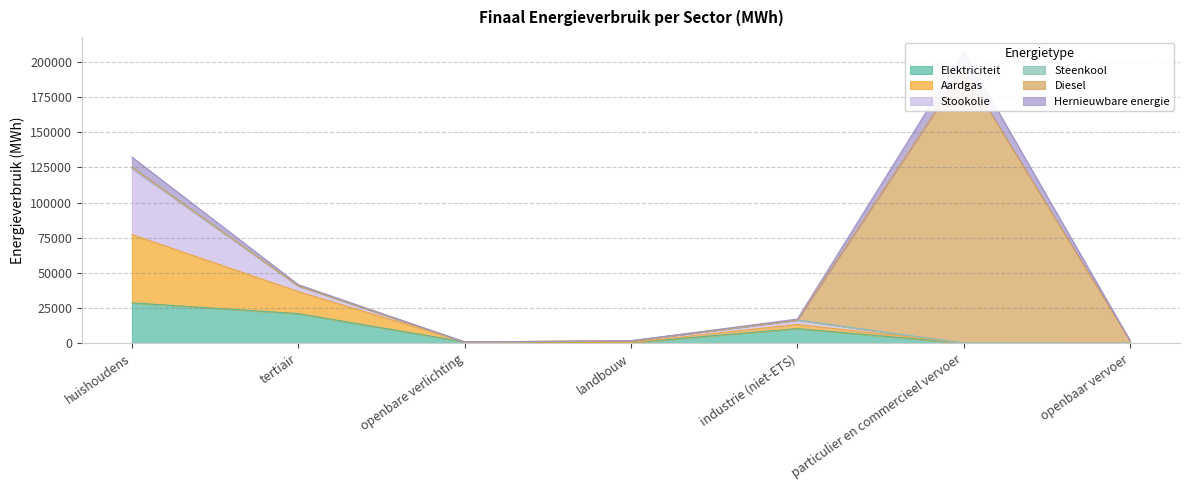

Which category has the highest value across all series?

particulier en commercieel vervoer